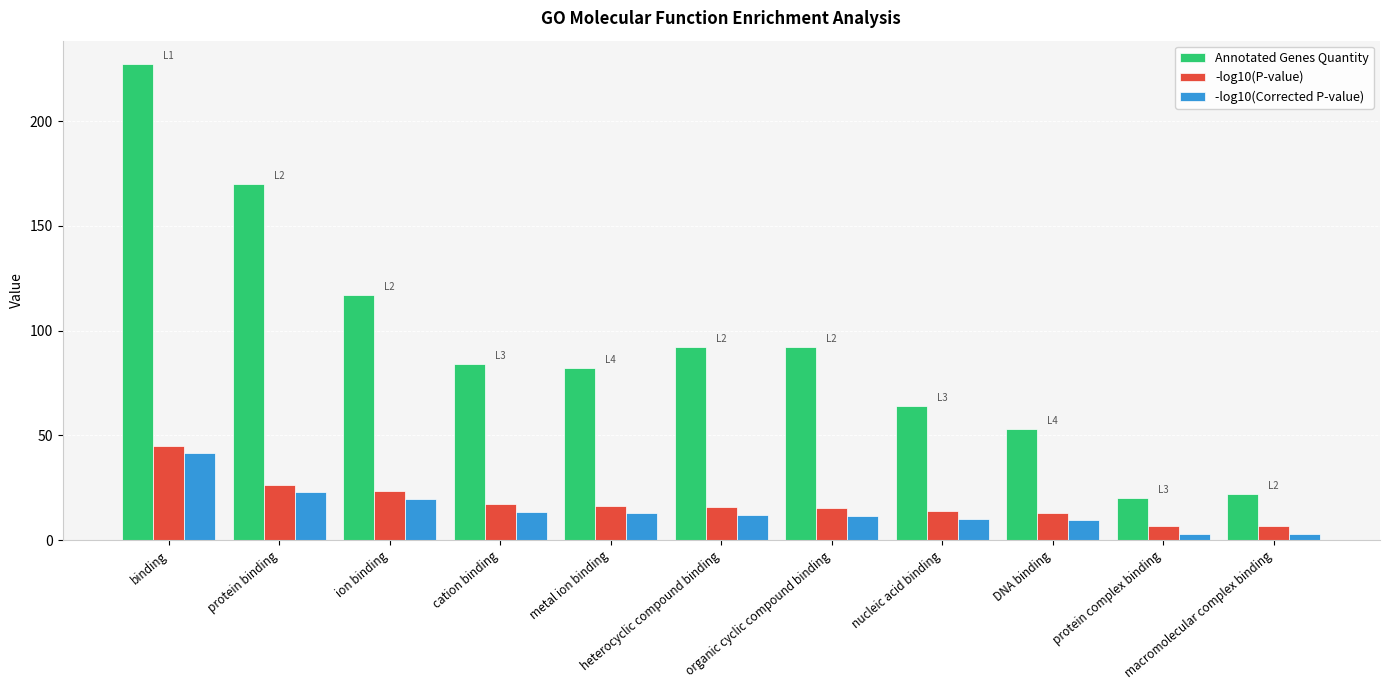

How many bars are there in each group?

3